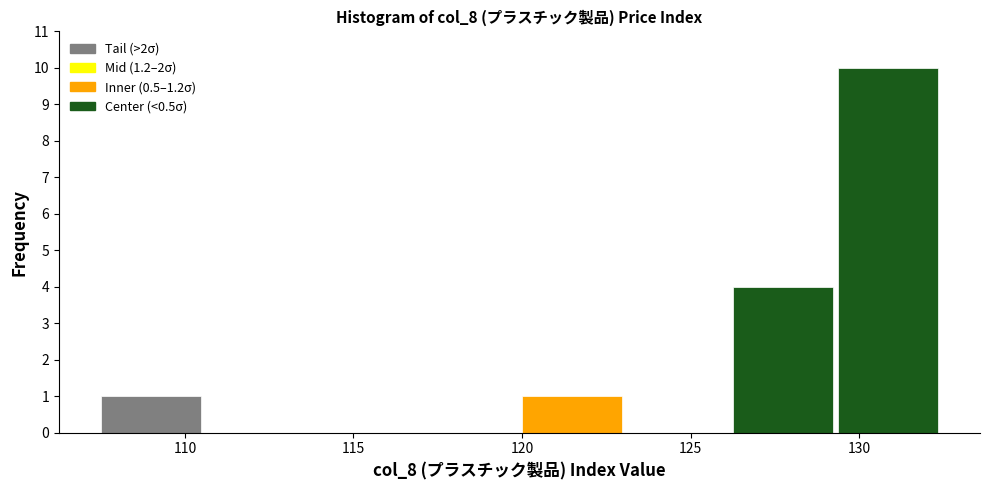

What is the height of the bar covering 107.5 to 110.5 on the x-axis? Neither the bar edges nor the heights are printed on the chart, so give them approximately, as read against the axes.

1